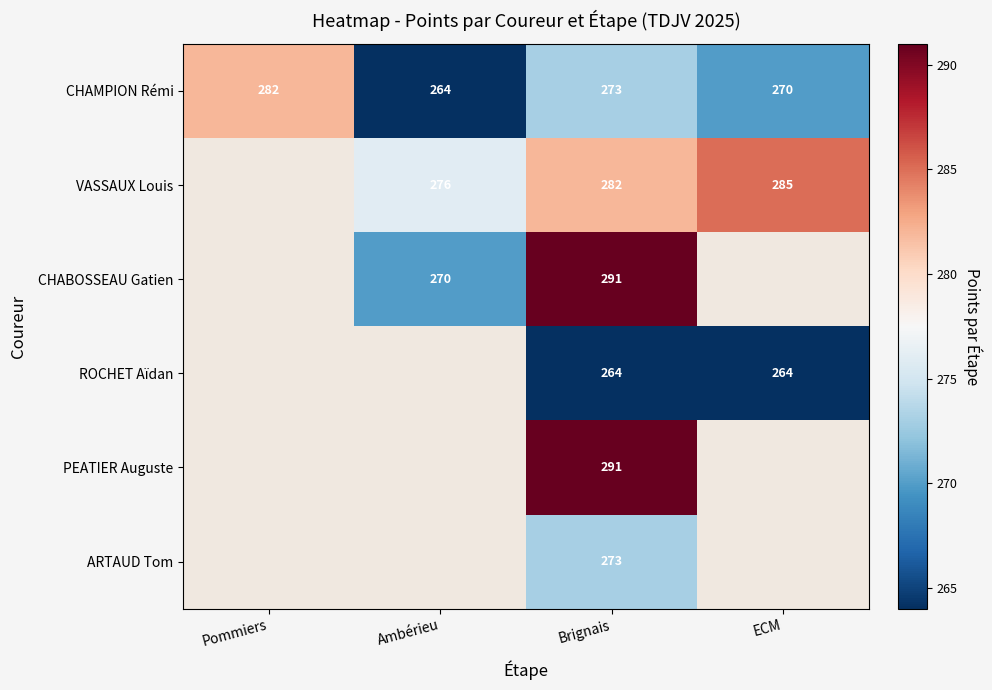

Is the value of CHAMPION Rémi at Pommiers greater than the value of VASSAUX Louis at Ambérieu?

Yes